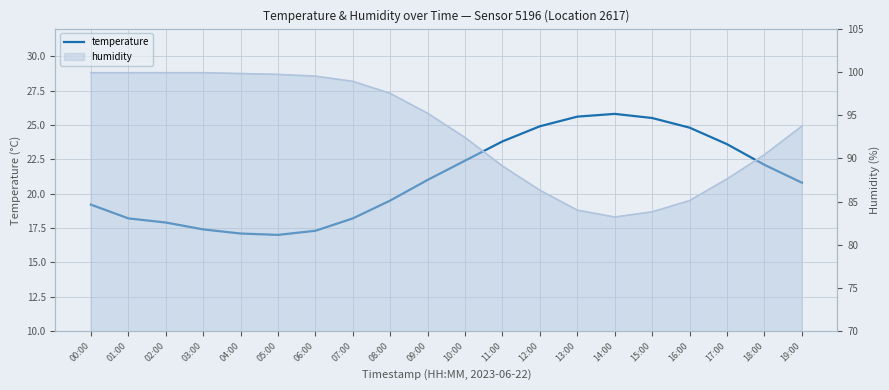

What is the sum of the values at 07:00 and 18:00?

40.3